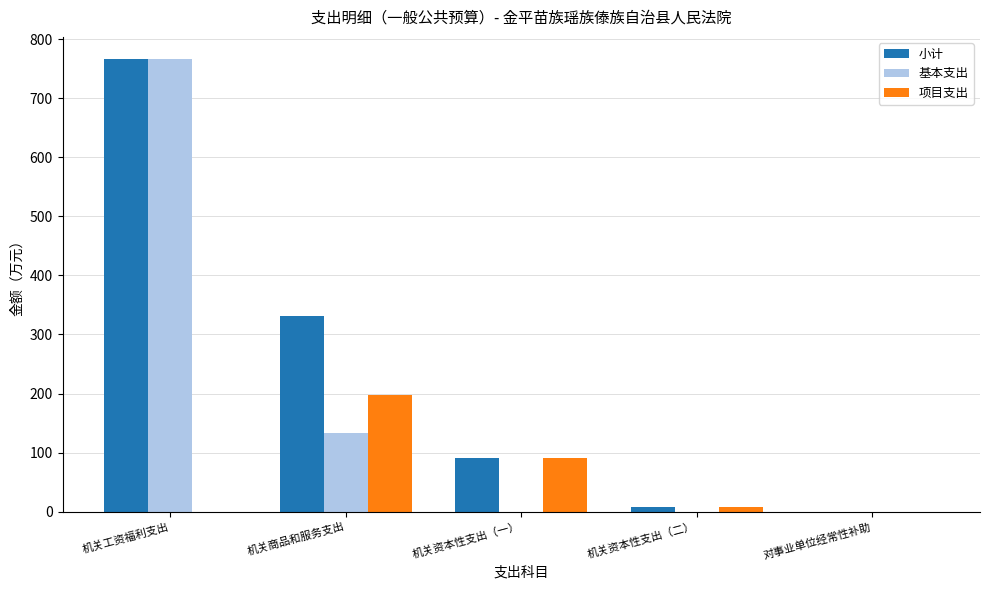

Which series has the largest total across all categories?

小计